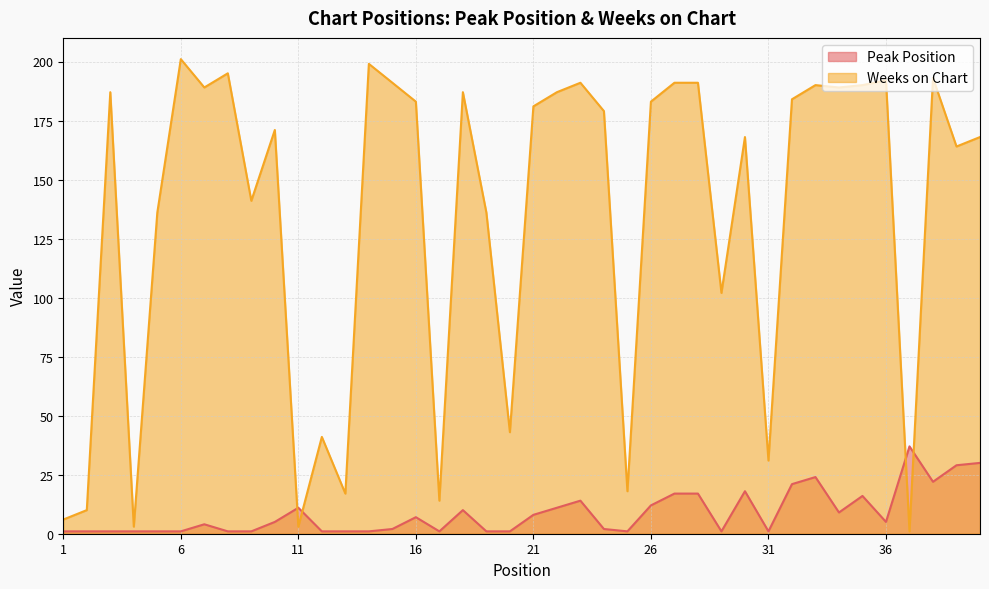

How many times do Peak Position and Weeks on Chart cross each other?

4